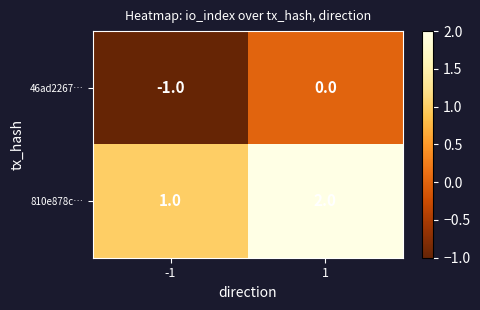

Which series has the largest total across all categories?

810e878c…